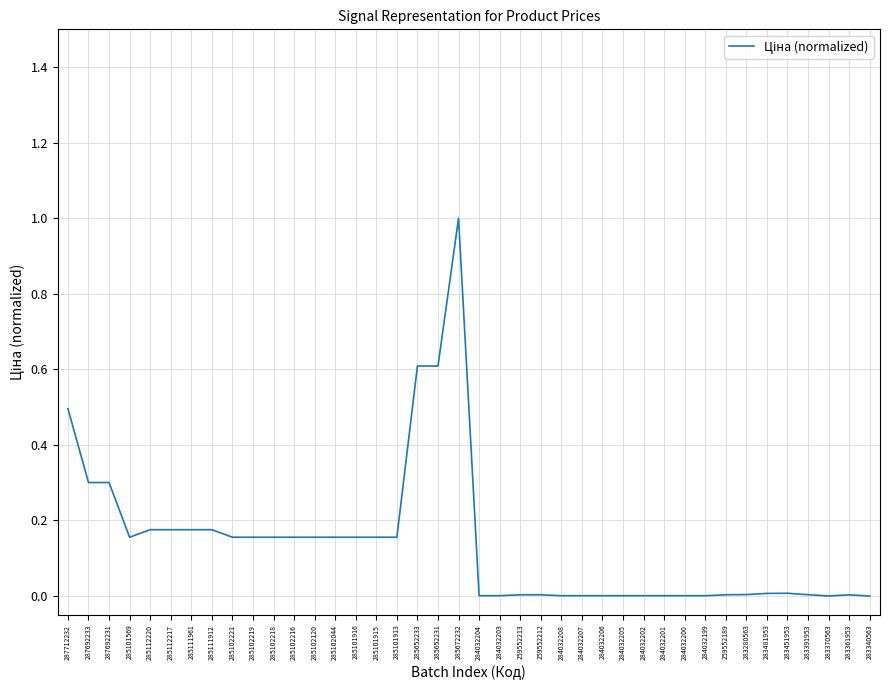

Count the number of data series in this chart.

1